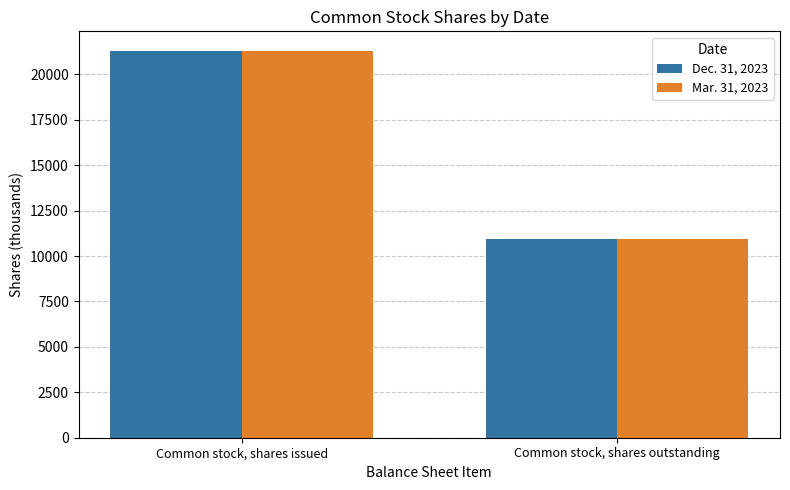

How many data points in Dec. 31, 2023 are less than 21299?

1